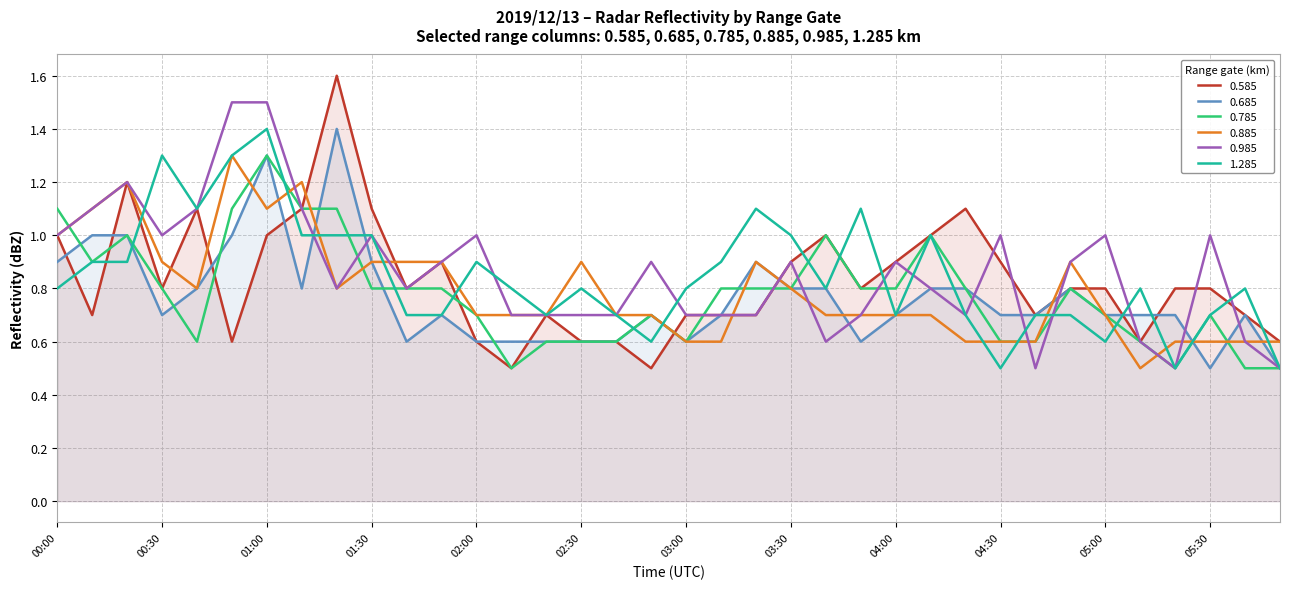

What is the sum of the 0.585 values at 00:50 and 05:30?

1.4